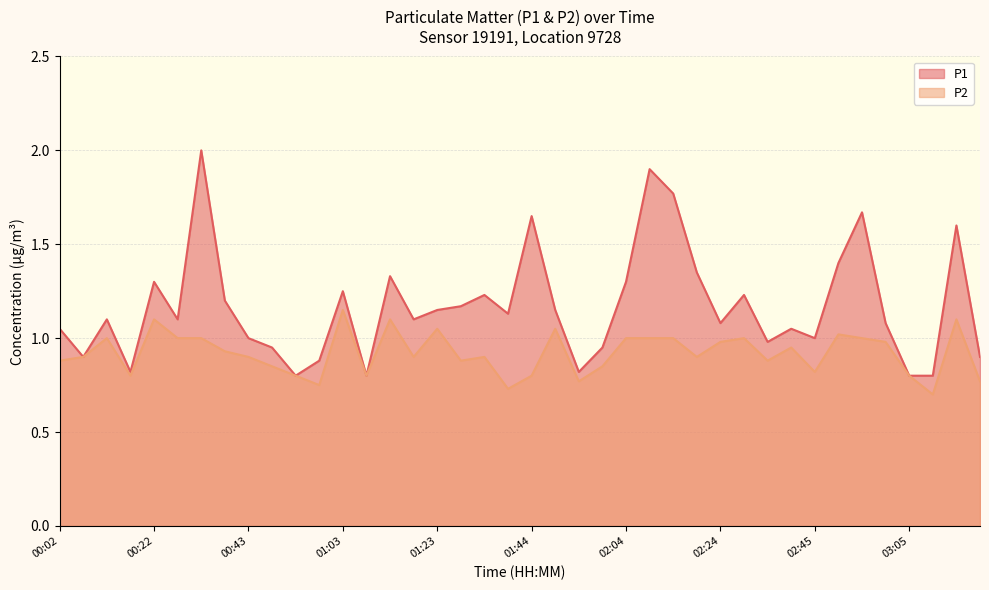

In P1, how many points are lower than both neighbors (excluding endpoints)?

11